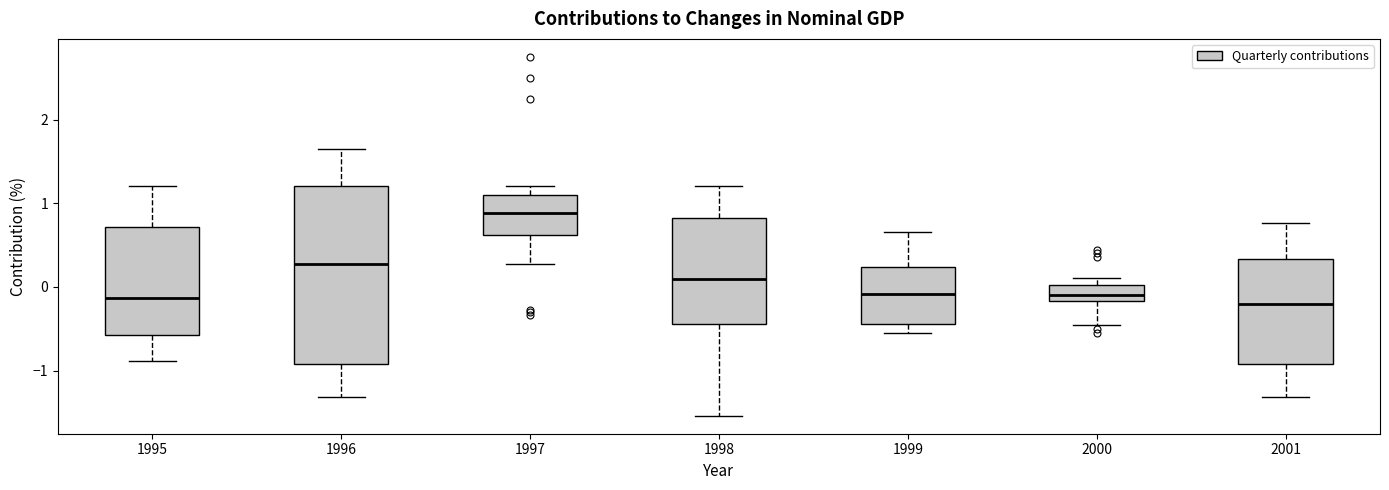

Where does the upper whisker of the box at x = 1997 end on the y-axis? The values are not printed on the chart, so give them approximately, as read against the axis.

1.2